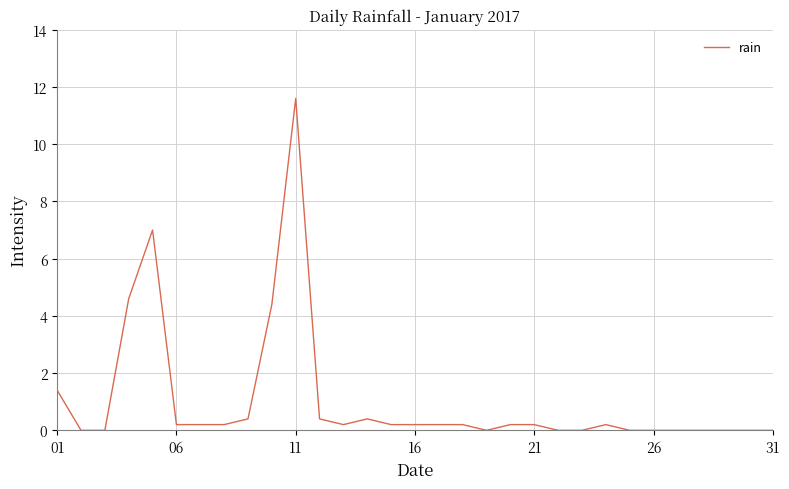

What is the maximum value shown in the chart?

11.6